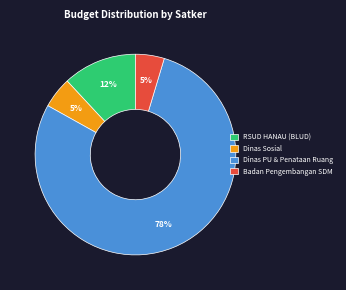

What percentage is the Dinas Sosial slice, to the nearest percent?

5%